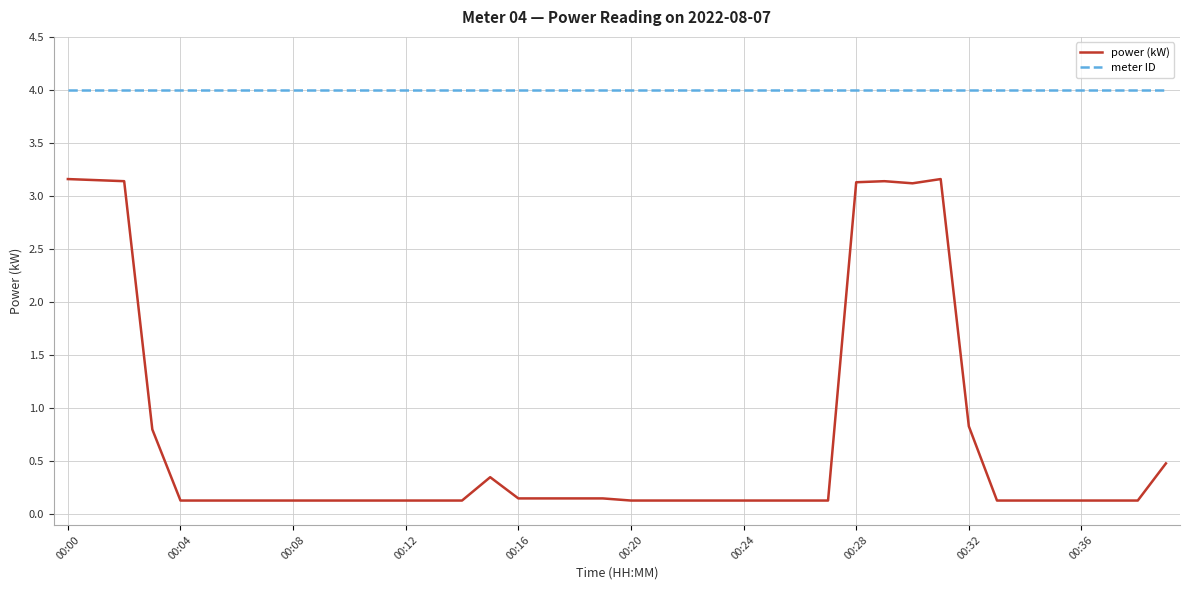

Which series has the largest total across all categories?

meter ID